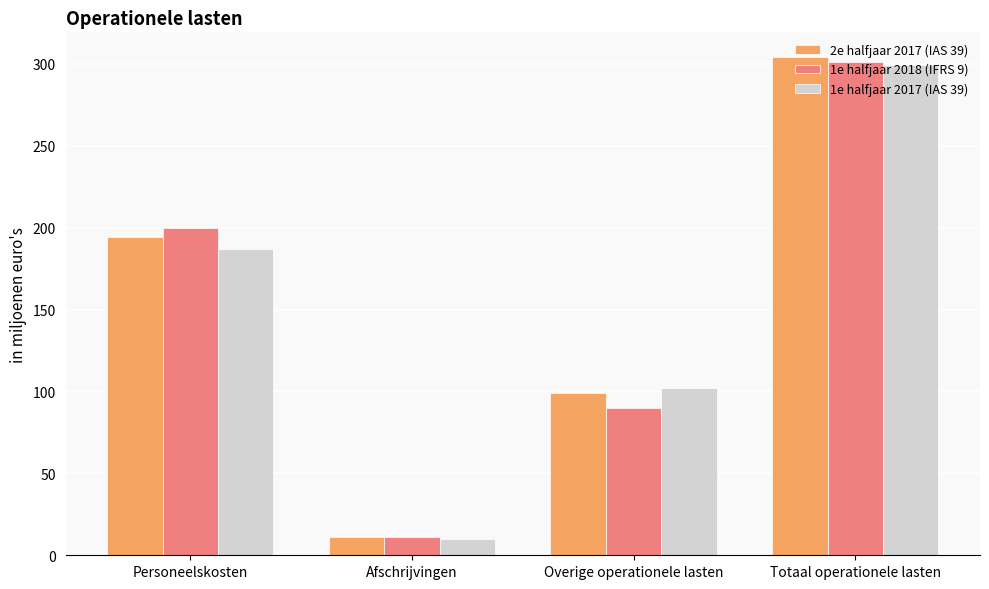

What is the average value of the 1e halfjaar 2017 (IAS 39) series?

150